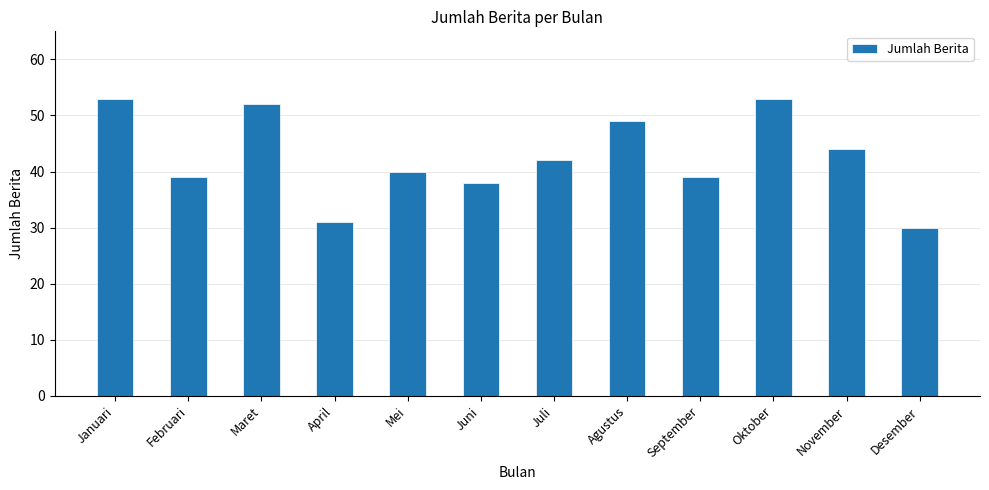

What is the difference between the maximum and minimum values?

23